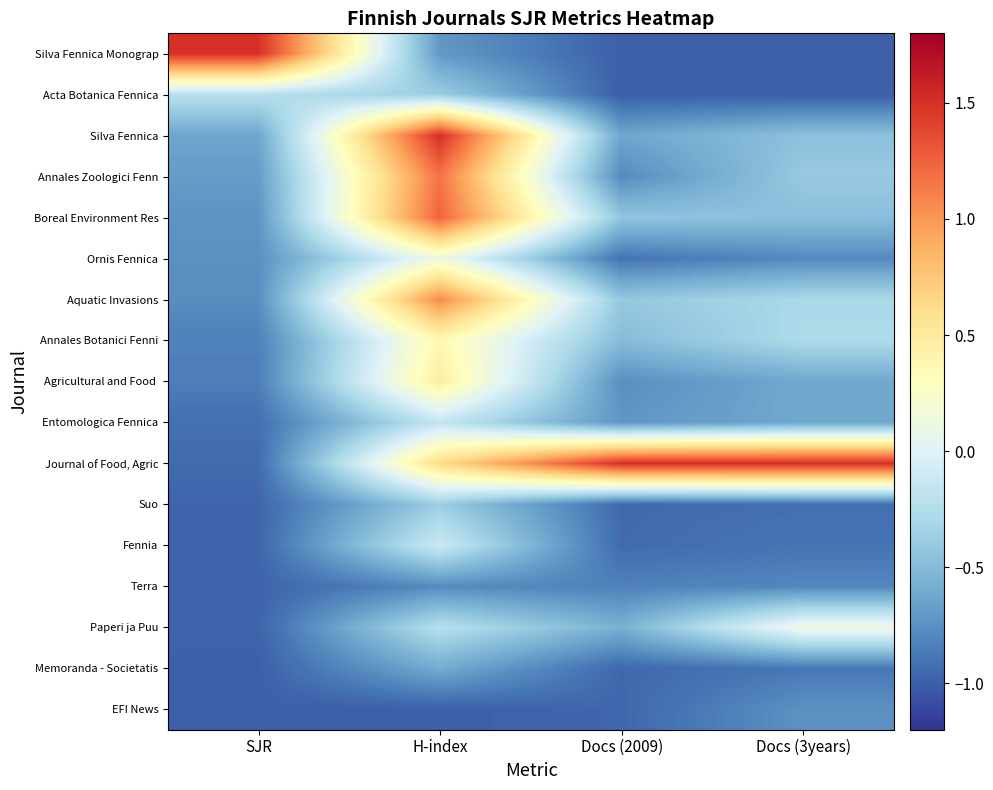

At which category does the chart reach its peak across all series?

SJR